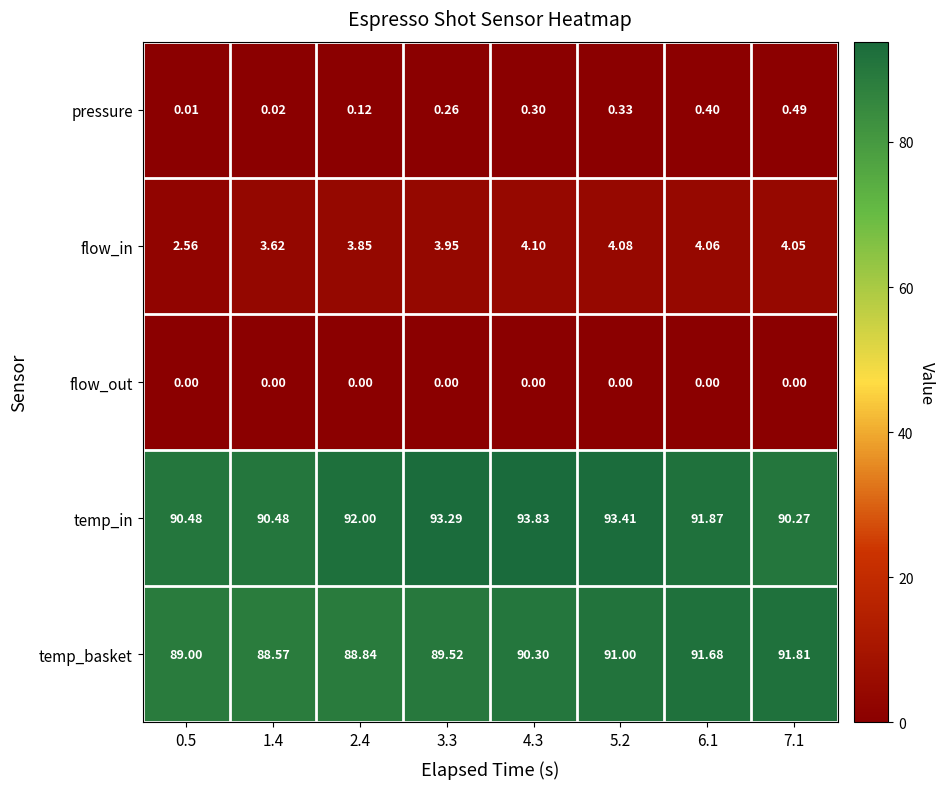

Rank the series at 4.3 from highest to lowest value.

temp_in, temp_basket, flow_in, pressure, flow_out